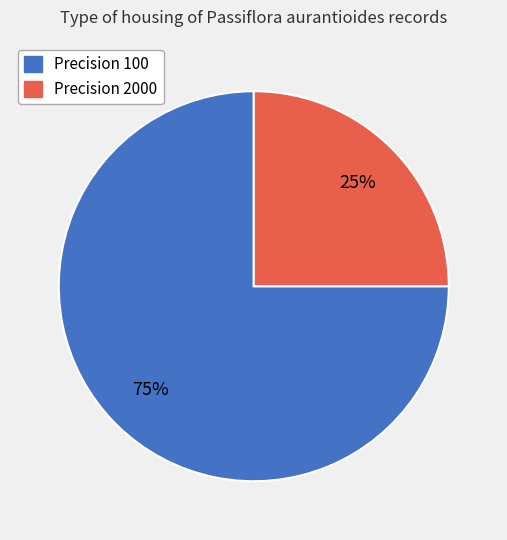

To the nearest percent, what is the difference between the largest and smallest slice percentages?

50%